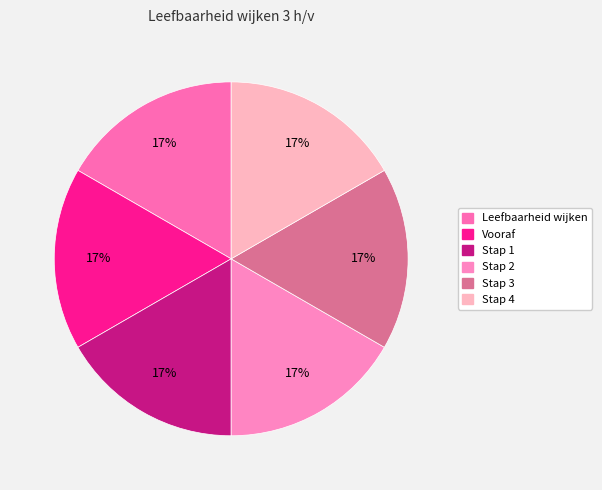

Does any single category account for the majority?

No